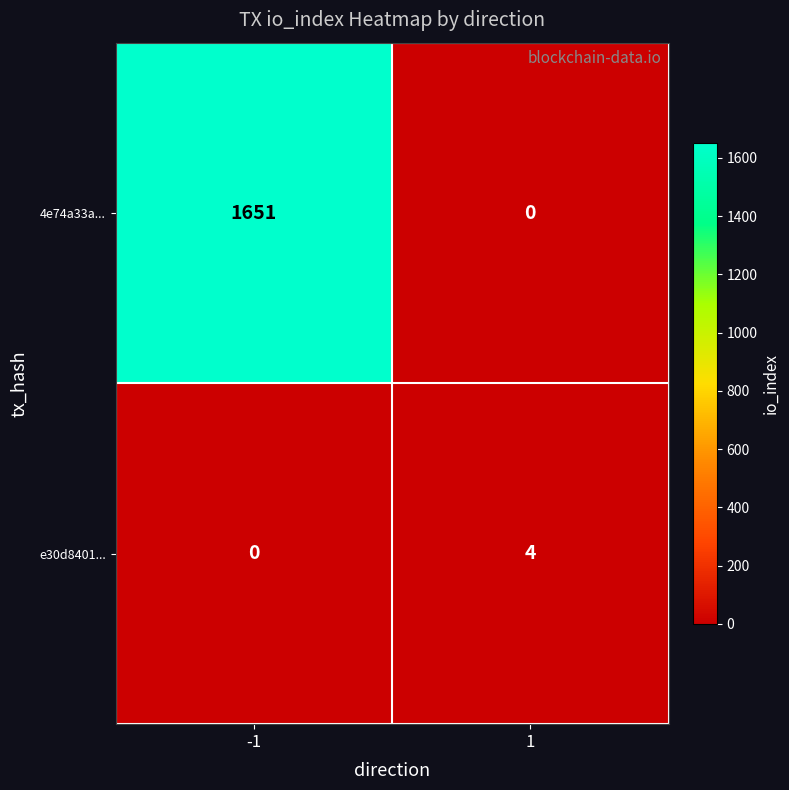

Between -1 and 1, which series saw the biggest shift?

4e74a33a...